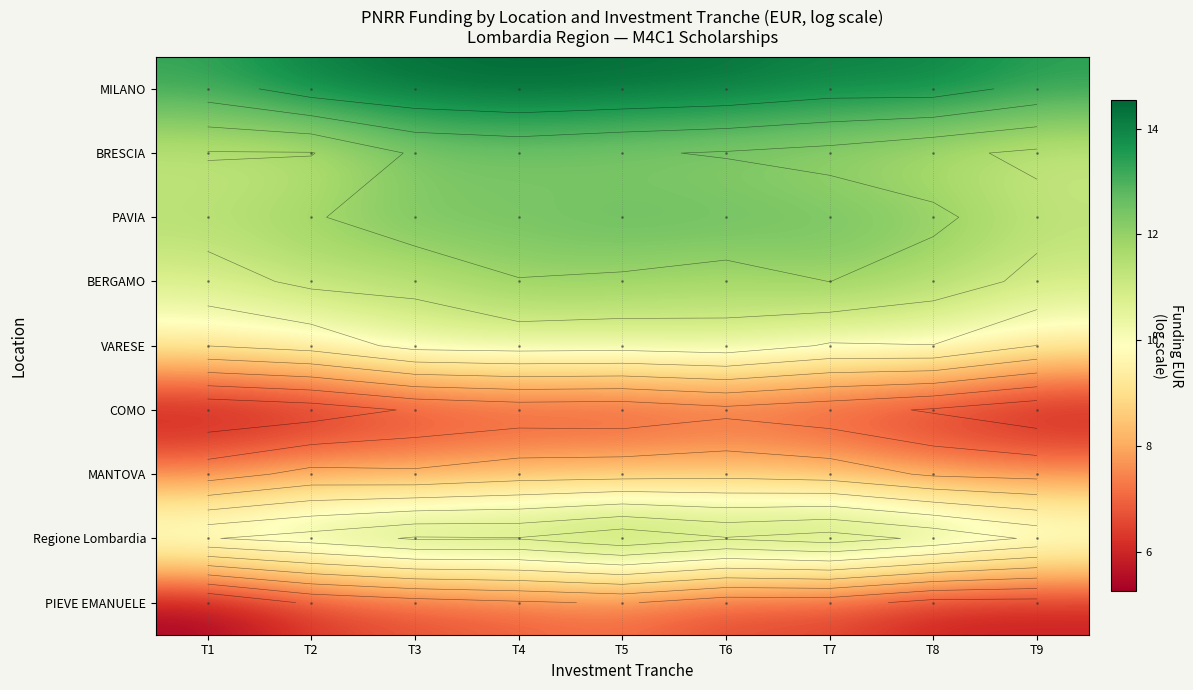

Rank the categories by MILANO value from lowest to highest.

T1, T9, T7, T8, T2, T6, T3, T5, T4